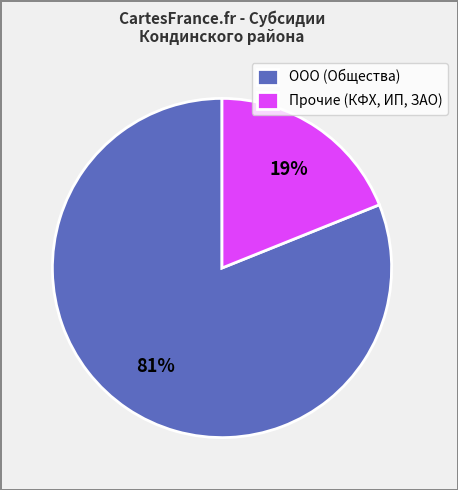

Is there a majority slice in this chart?

Yes